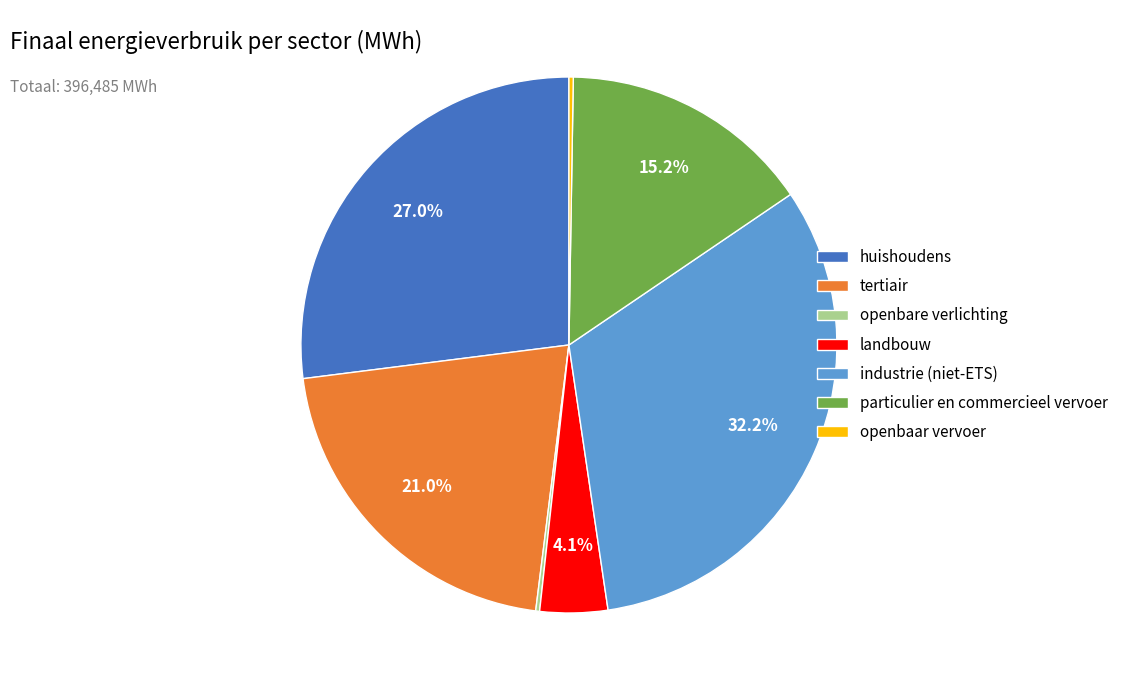

What is the ratio of the value at tertiair to the value at landbouw?

5.1